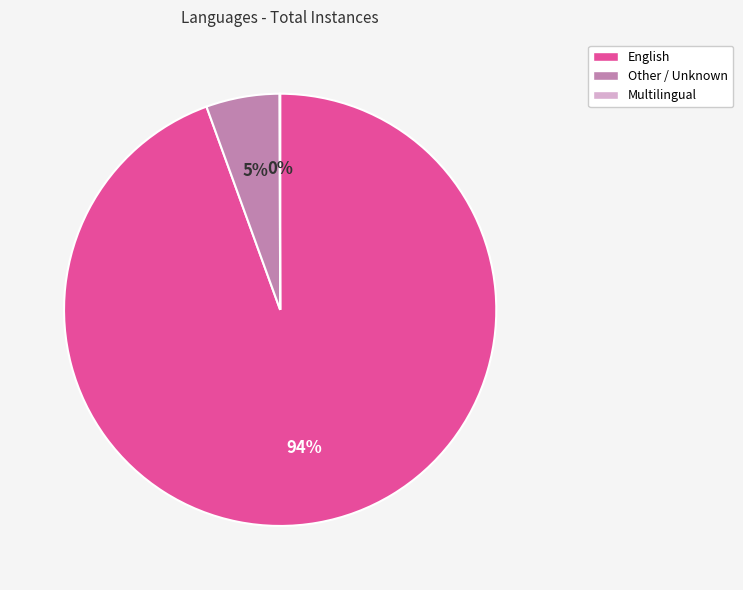

Is there a majority slice in this chart?

Yes